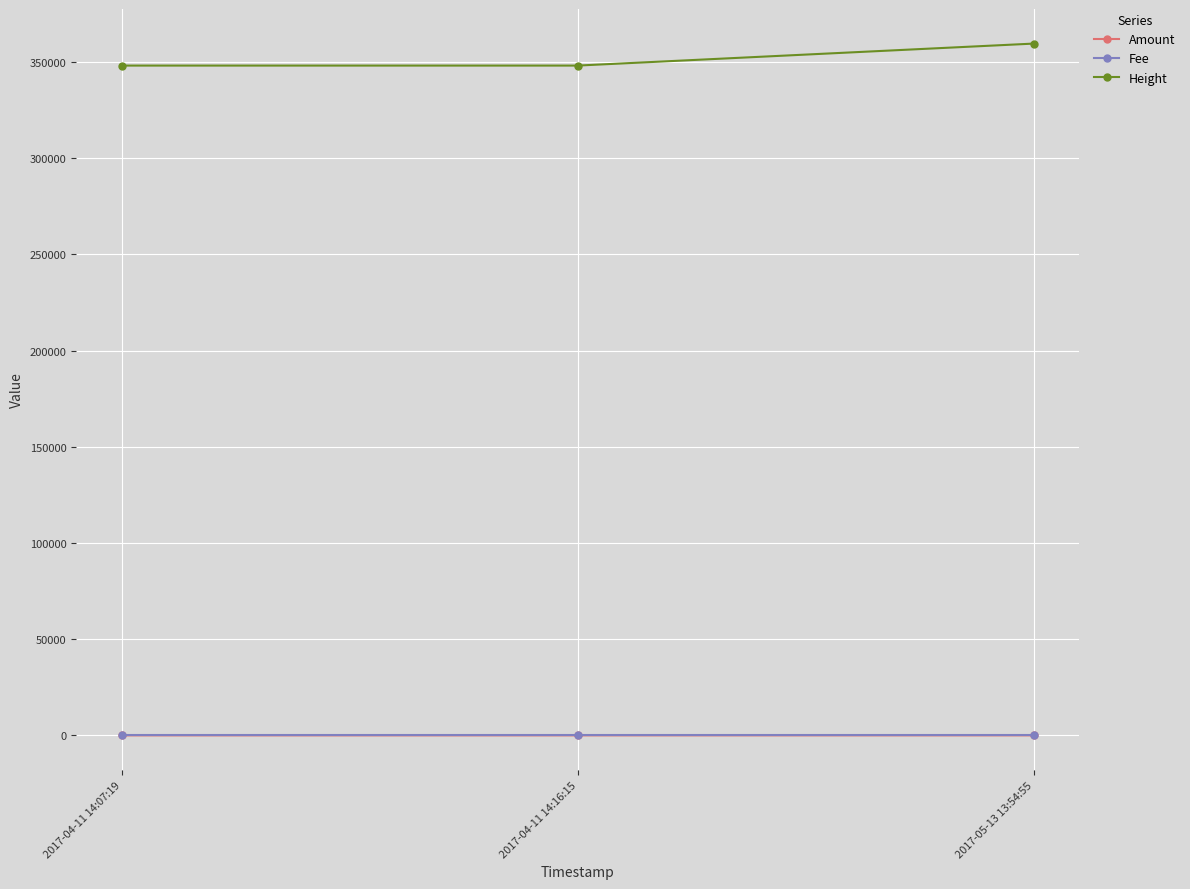

Which series has the largest range (max minus min)?

Height